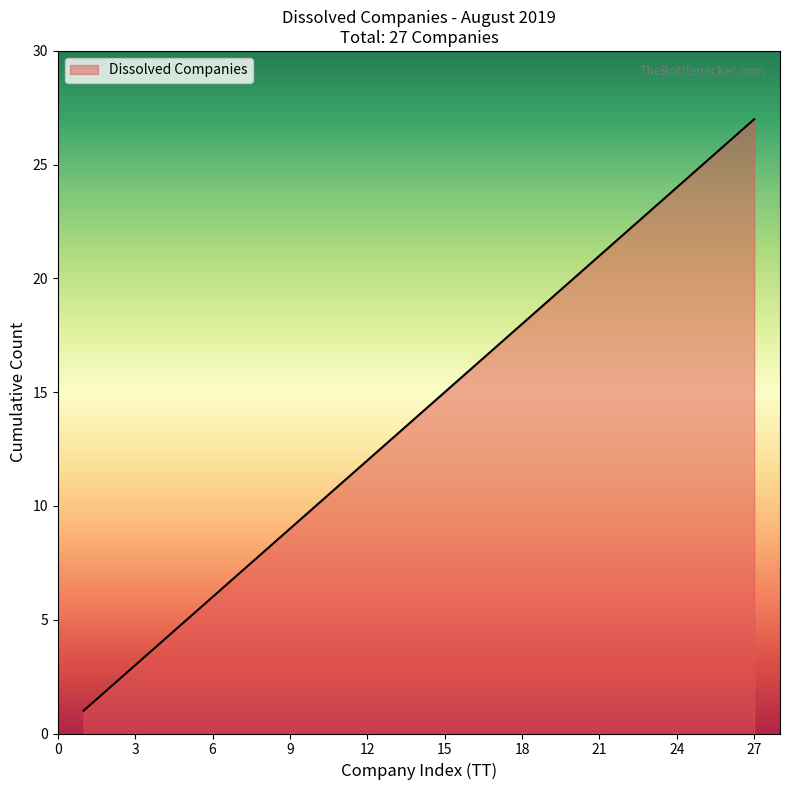

What is the greatest value displayed?

27.0